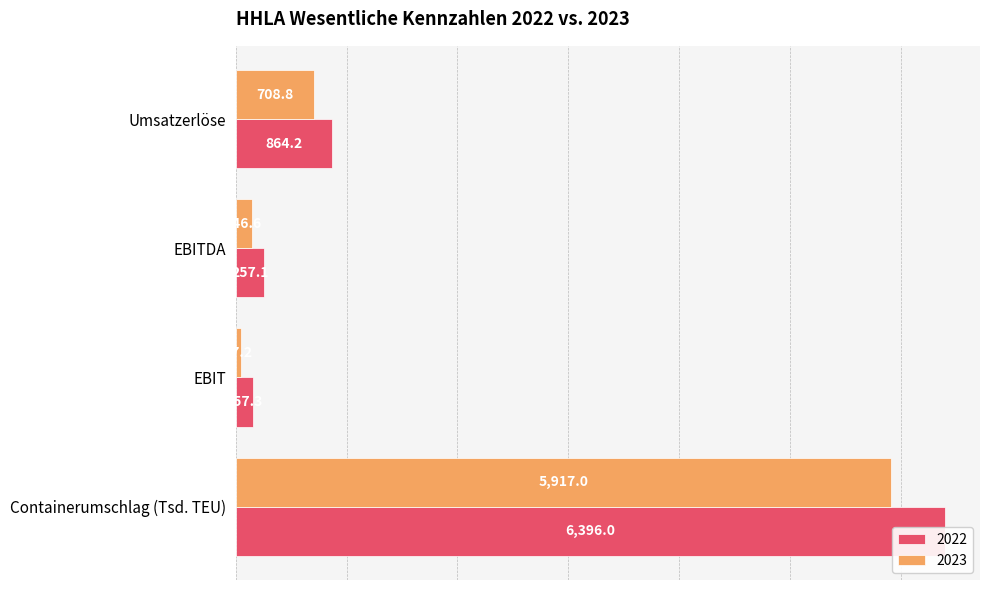

At which label is 2022 closest to 3276?

Umsatzerlöse